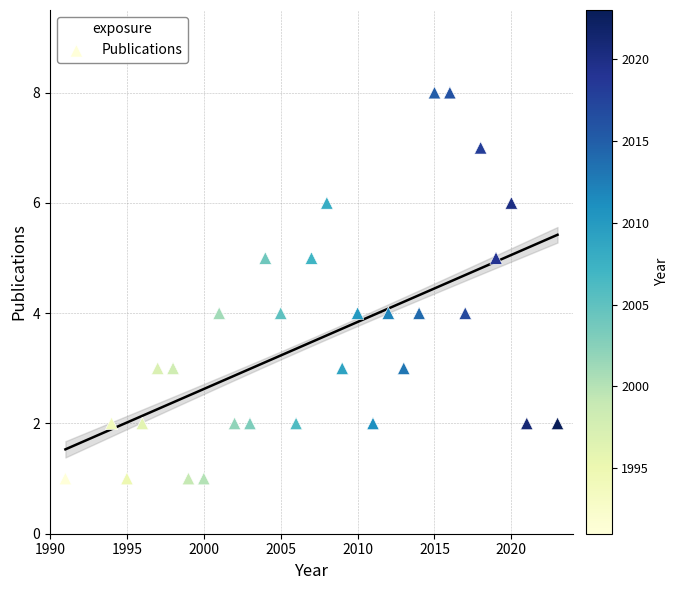

What is the range of Y values (max minus min)?

7